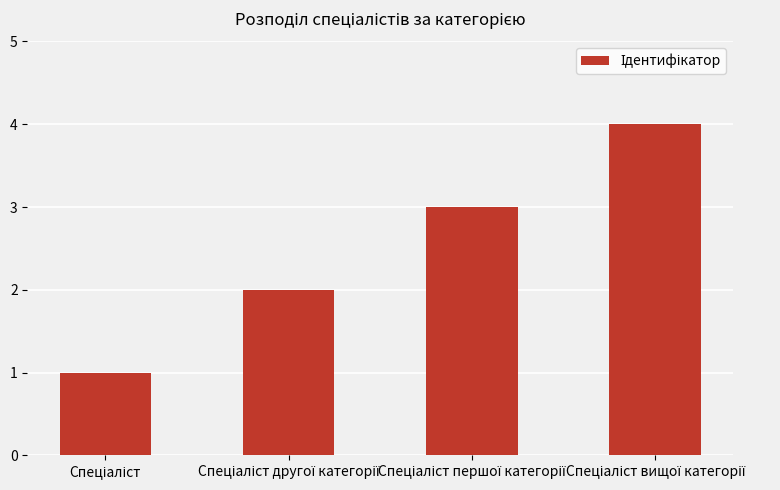

What is the maximum value shown in the chart?

4